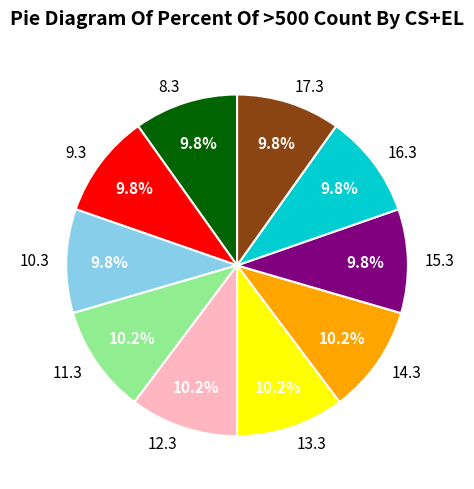

Is it true that 11.3 is 10% of the pie?

True